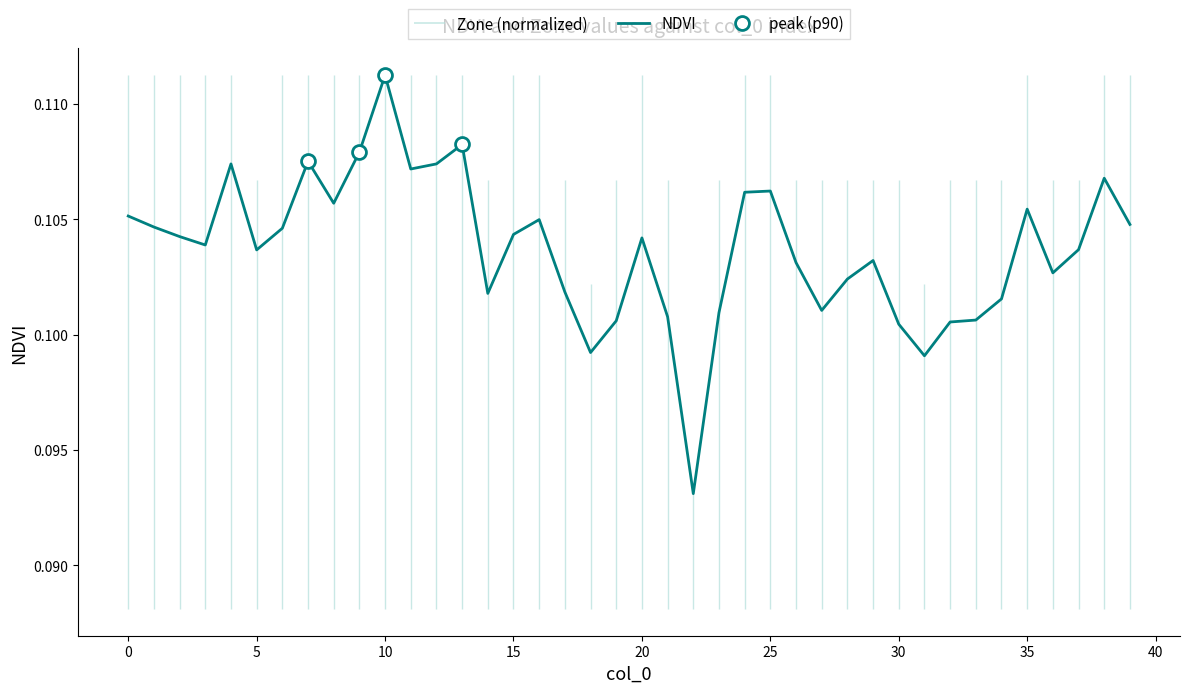

True or false: the data shows 0.2 at 32.

False